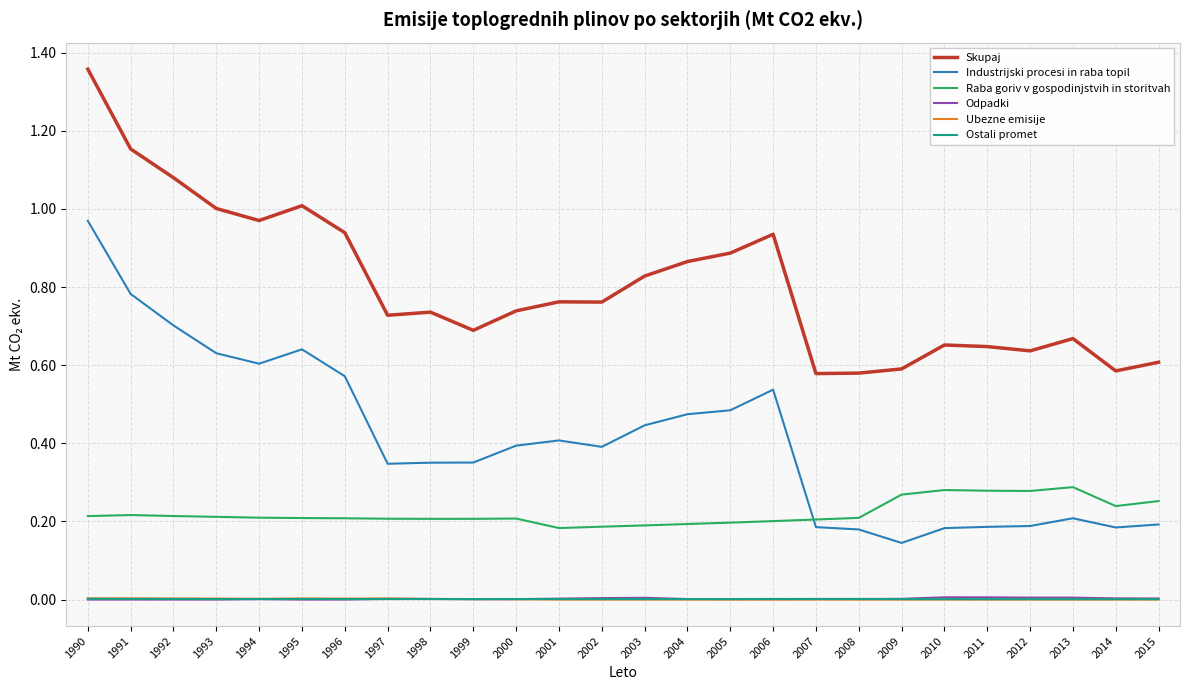

True or false: Odpadki and Raba goriv v gospodinjstvih in storitvah cross at least once.

False